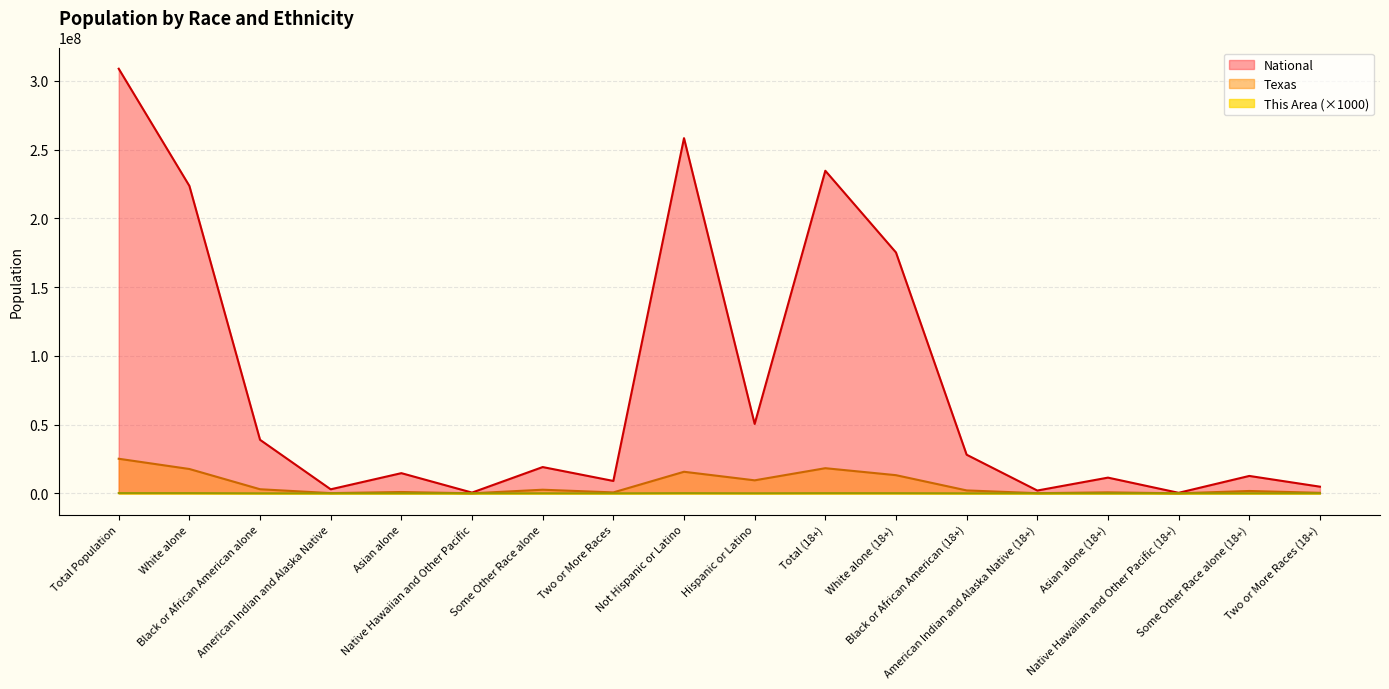

How many series are shown in this chart?

3